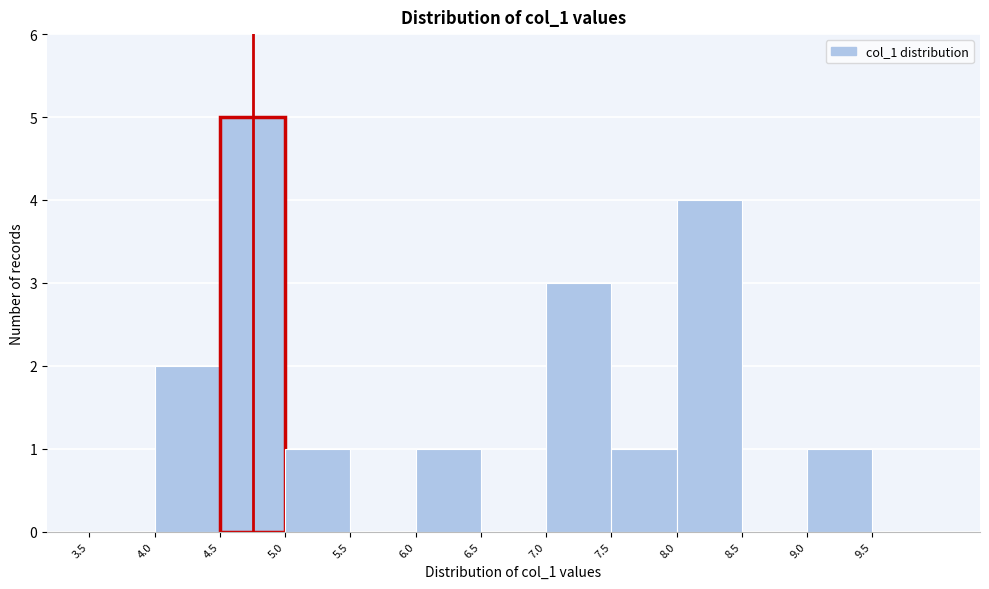

Reading left to right, transcribe this chart: for each bar, give the range it covers on the x-axis and its height. The values are not printed on the chart, so give them approximately, as read against the axis.

3.5 to 4.0: 0
4.0 to 4.5: 2
4.5 to 5.0: 5
5.0 to 5.5: 1
5.5 to 6.0: 0
6.0 to 6.5: 1
6.5 to 7.0: 0
7.0 to 7.5: 3
7.5 to 8.0: 1
8.0 to 8.5: 4
8.5 to 9.0: 0
9.0 to 9.5: 1
9.5 to 10.0: 0